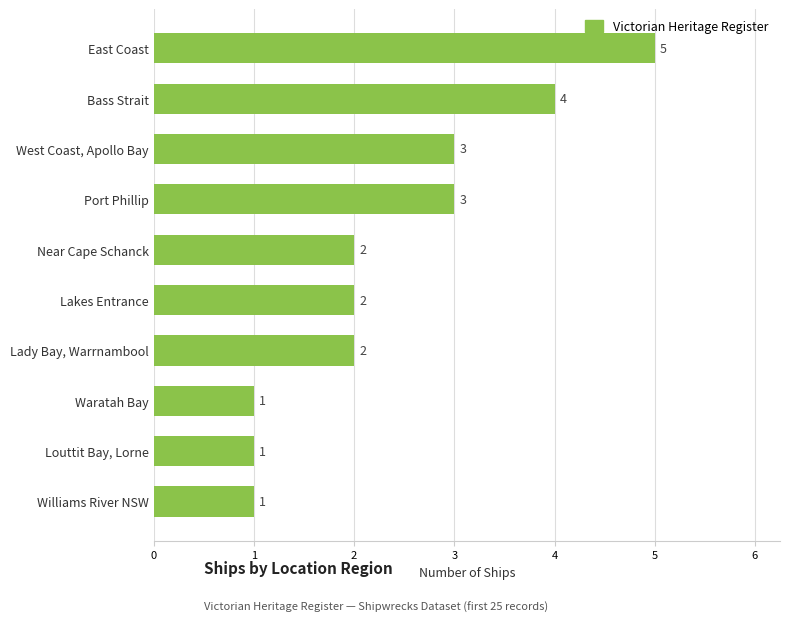

What is the sum of all values?

24